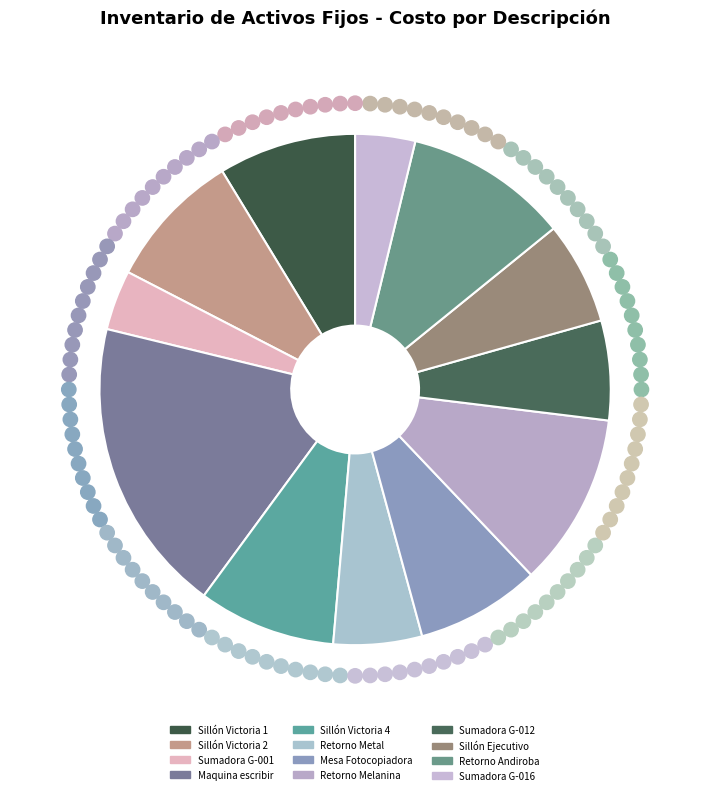

Does Retorno Andiroba account for over 50% of the chart?

No